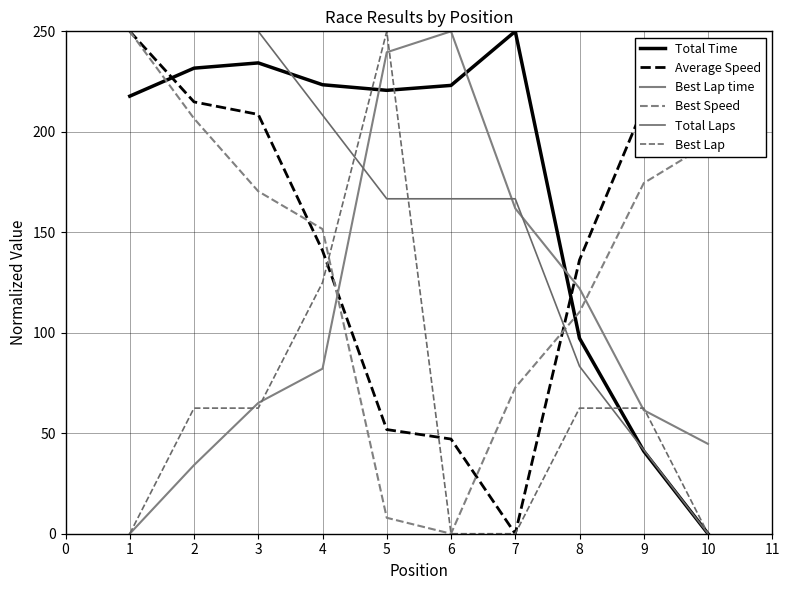

What is the total value across all series at 9?

593.9